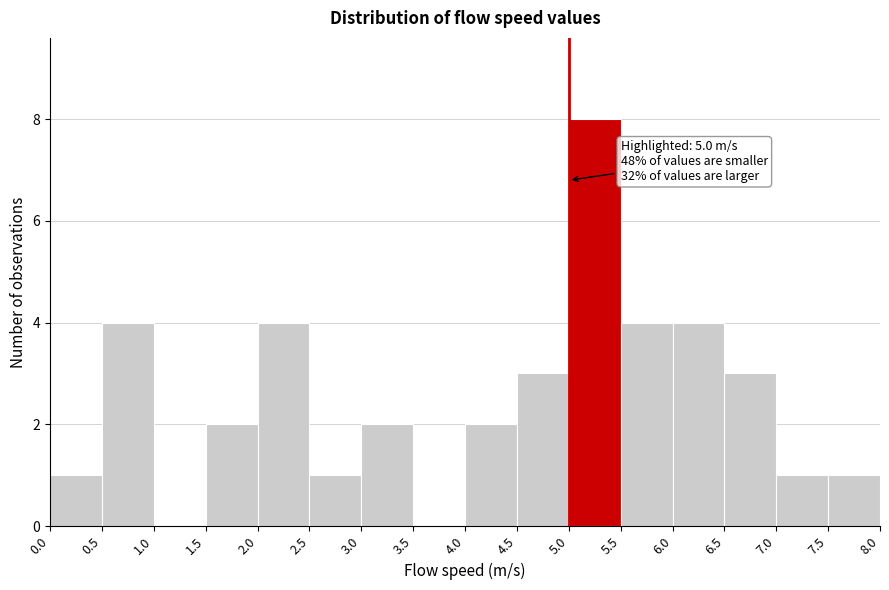

Over which range of the x-axis is the bar tallest?

5.0 to 5.5